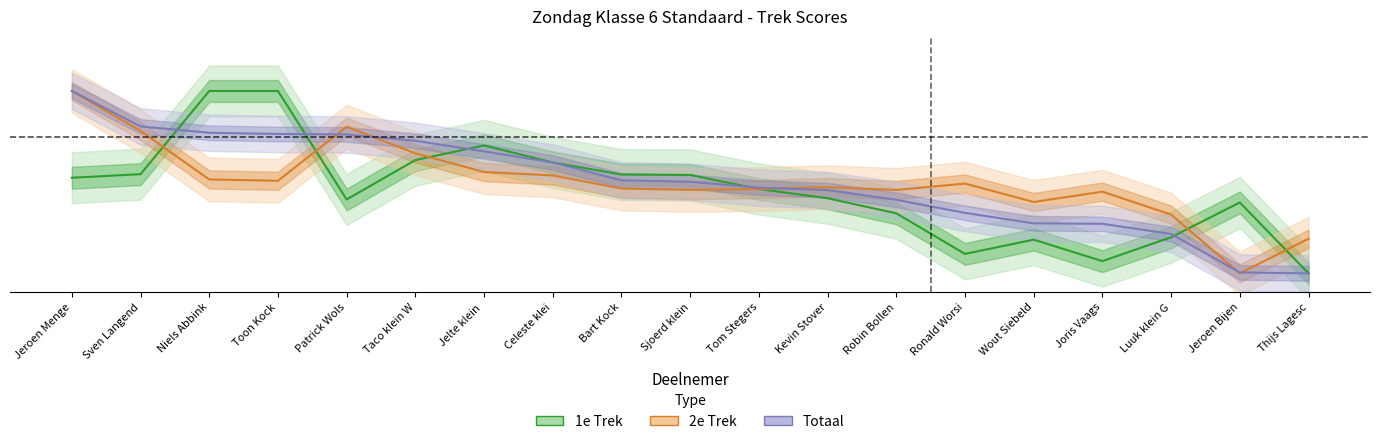

At which category is the sum across all series the highest?

Jeroen Menge